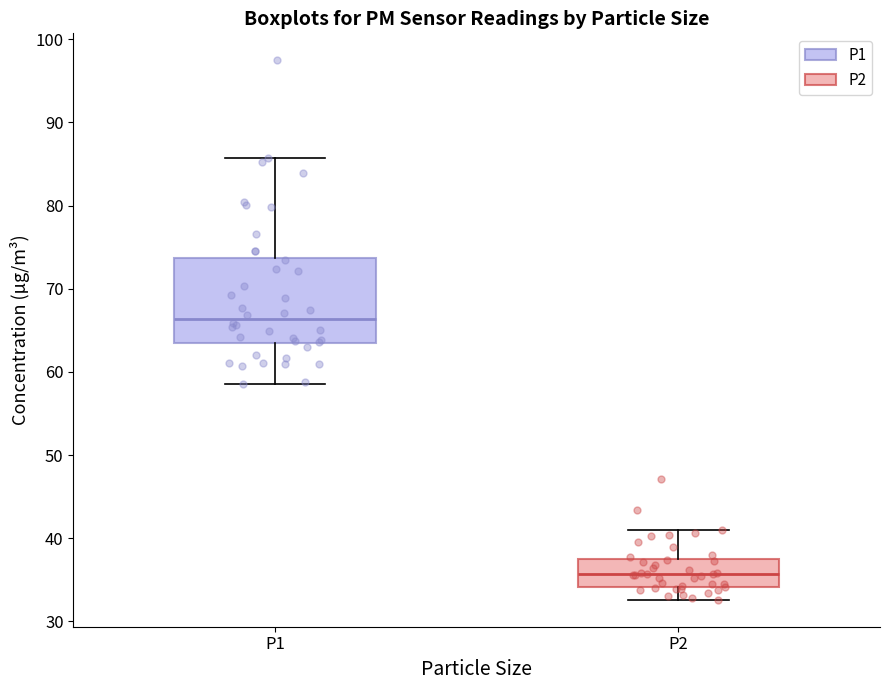

Reading left to right, read every box against the y-axis: the position of its median line, the range the box covers, and the ends of its whiskers. The values are not printed on the chart, so give them approximately, as read against the axis.

P1: median 66, box 63 to 74, whiskers 59 to 86
P2: median 36, box 34 to 37, whiskers 33 to 41